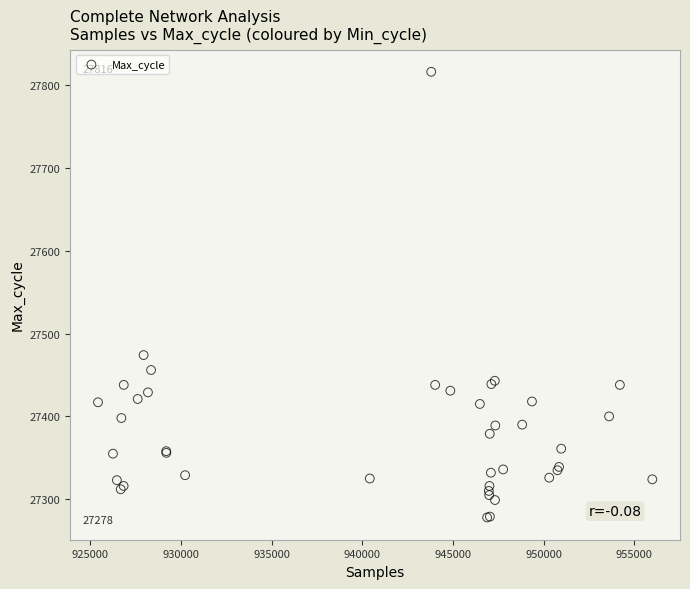

What Y value in the scatter plot is closest to 27547?

27474